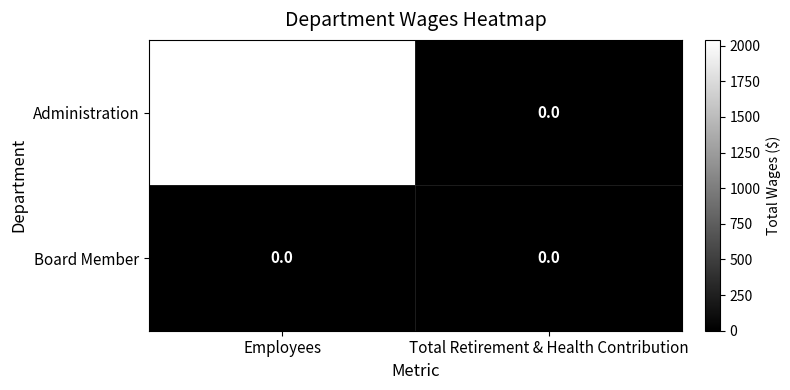

At which category is the sum across all series the highest?

Employees